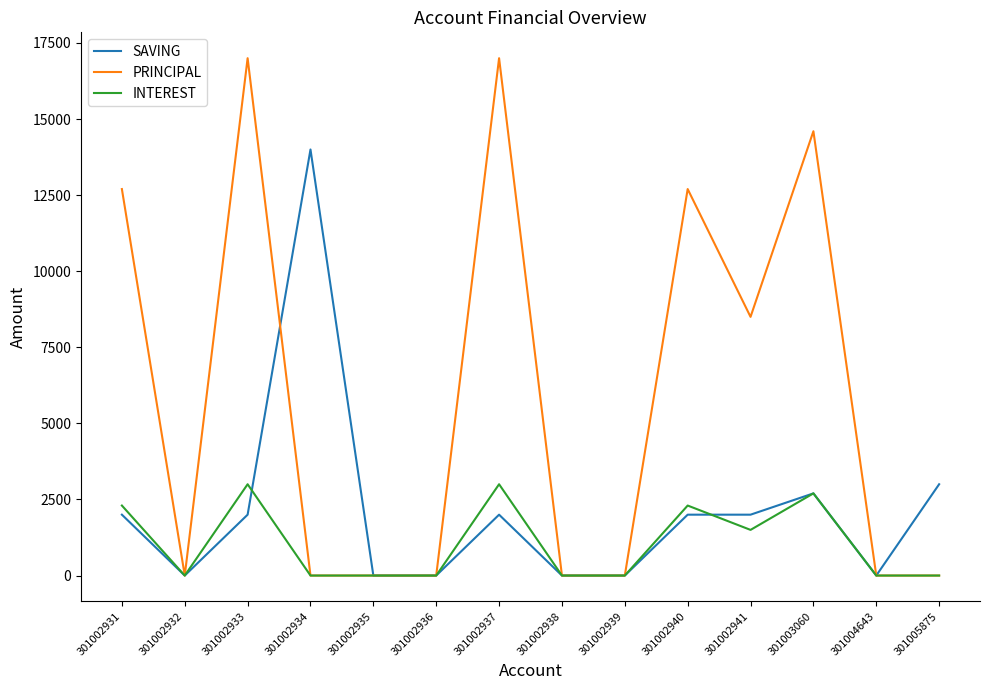

List the series in order of their overall mean, lowest first.

INTEREST, SAVING, PRINCIPAL